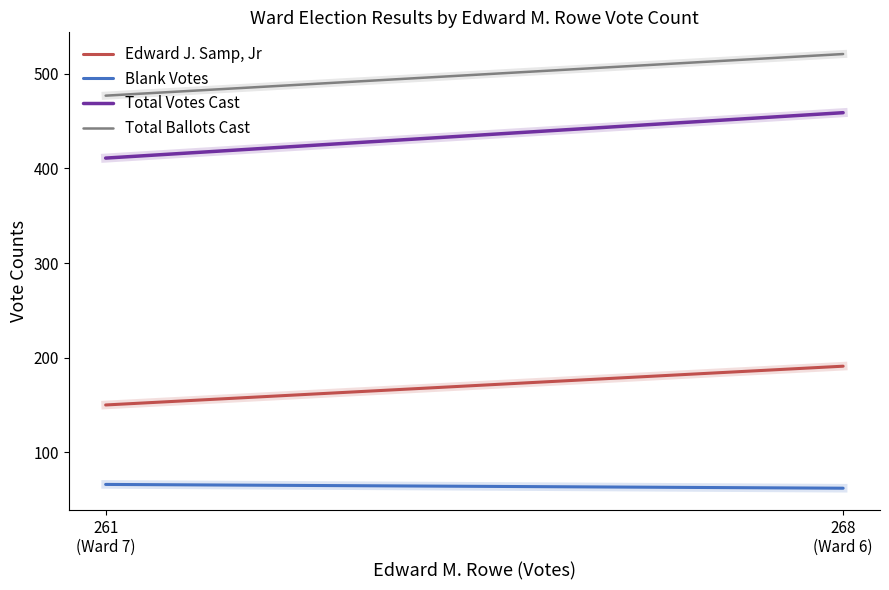

What is the difference between the Blank Votes values at 261
(Ward 7) and 268
(Ward 6)?

4